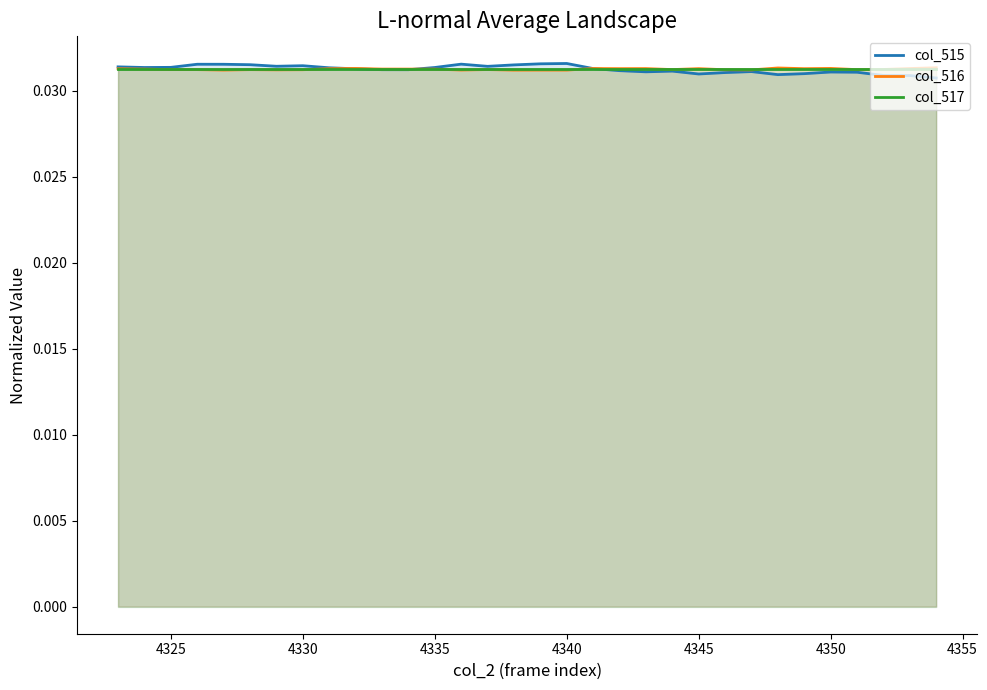

Which series has the largest range (max minus min)?

col_515